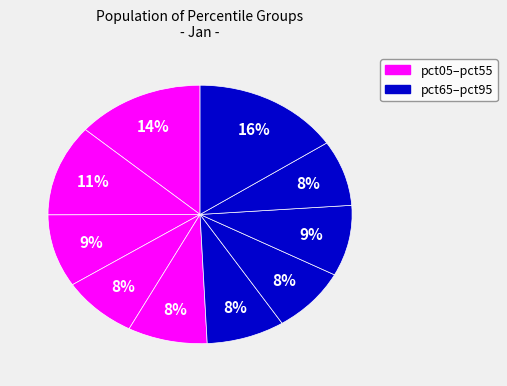

What is the largest slice in the pie chart?

pct95